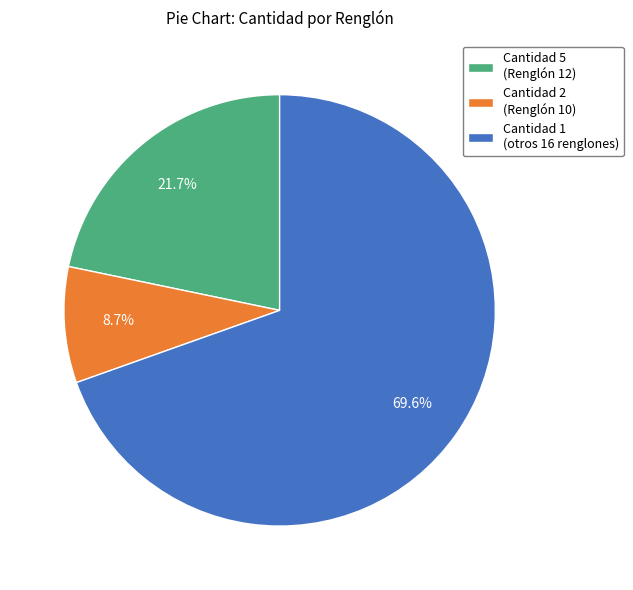

Is there a majority slice in this chart?

Yes